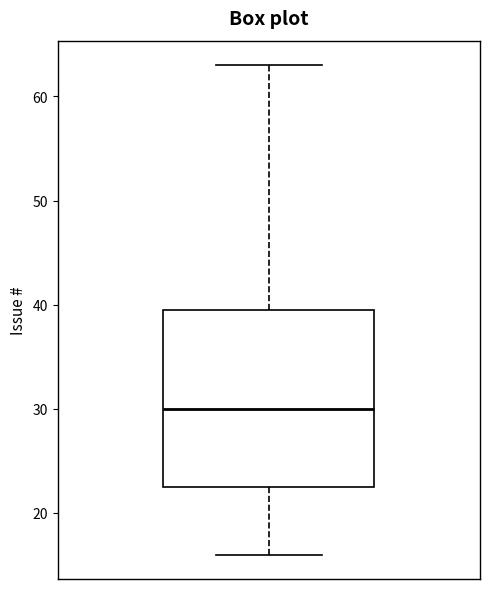

Where is the lower edge of the box on the y-axis? The values are not printed on the chart, so give them approximately, as read against the axis.

23